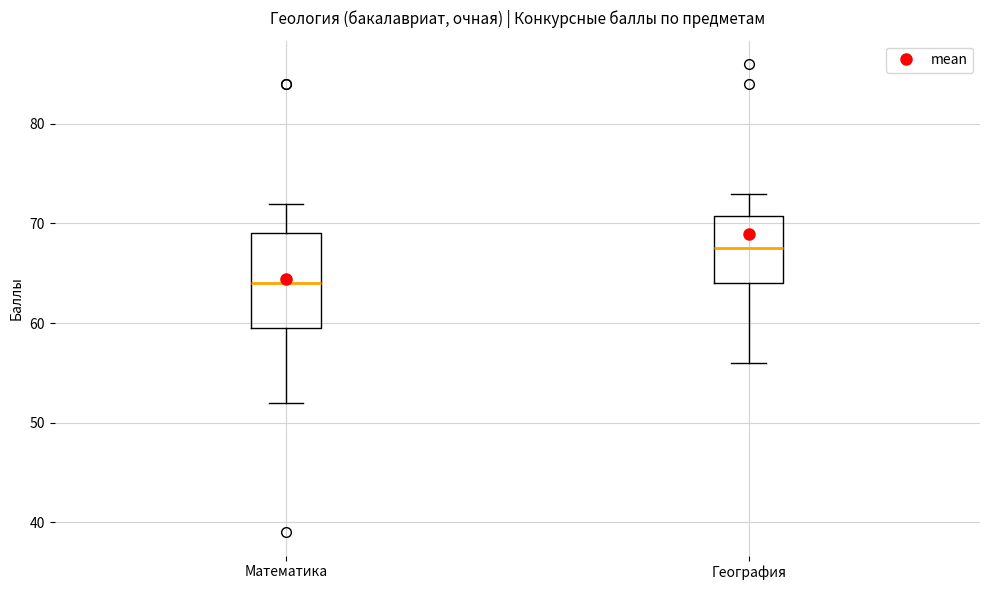

Which box's median line is the highest?

География